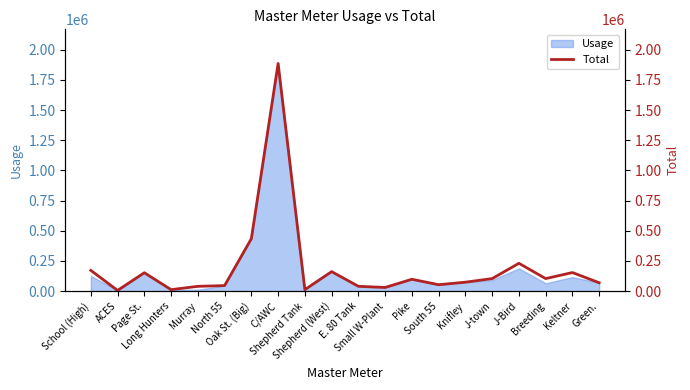

Which has a higher value, Shepherd Tank or Pike?

Pike